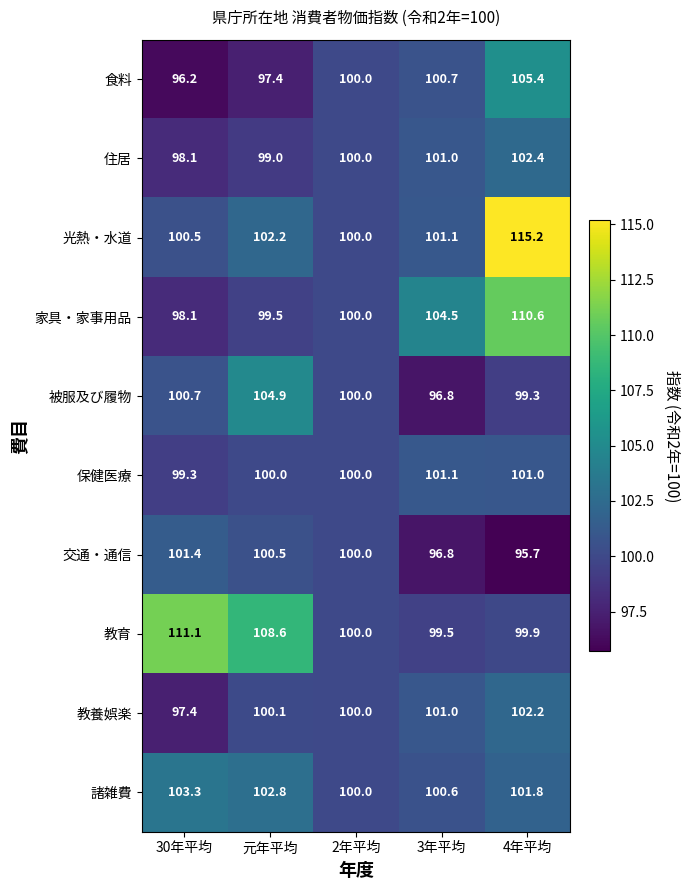

What is the sum of all 住居 values?

500.5